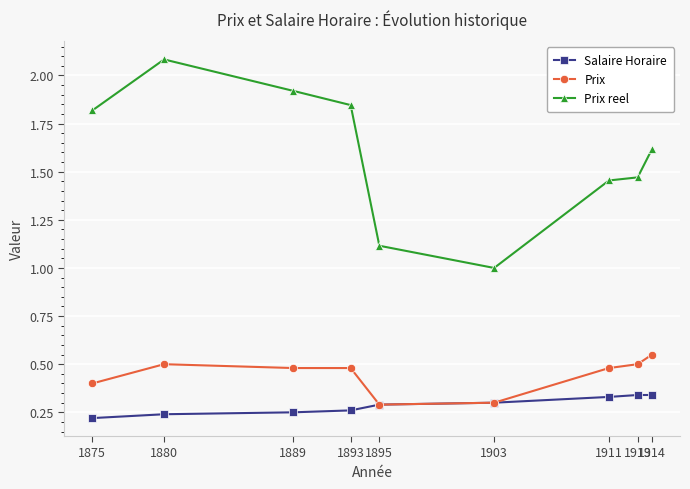

At which category is the sum across all series the highest?

1880